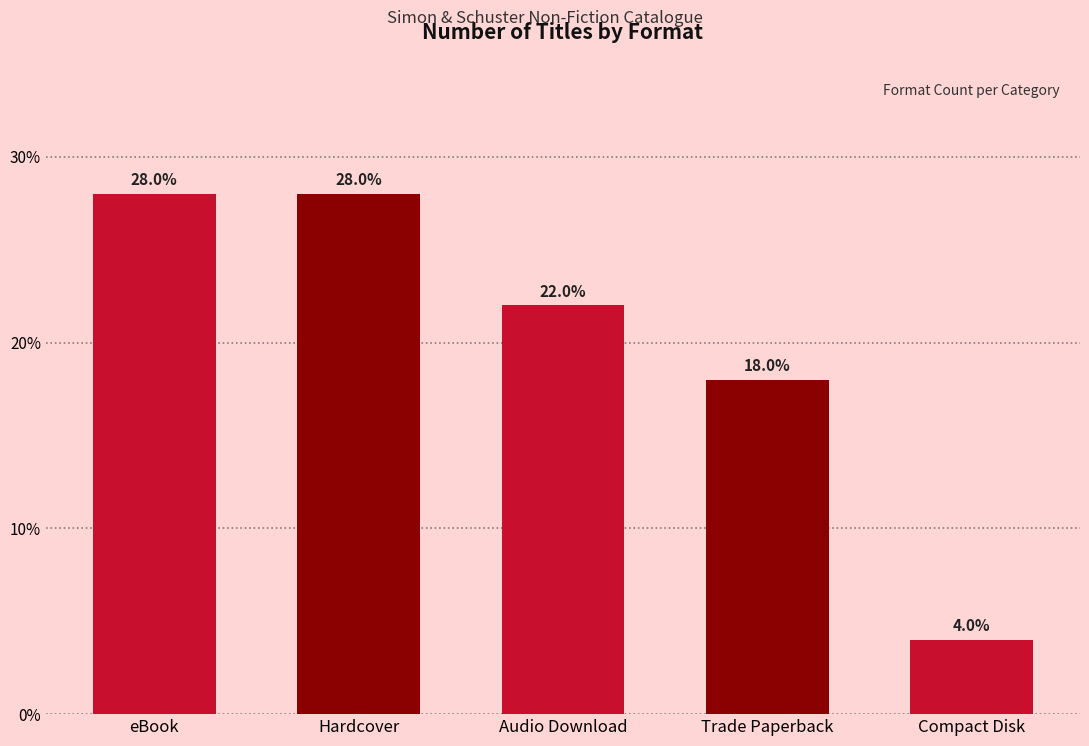

At which label is the value closest to 16?

Trade Paperback